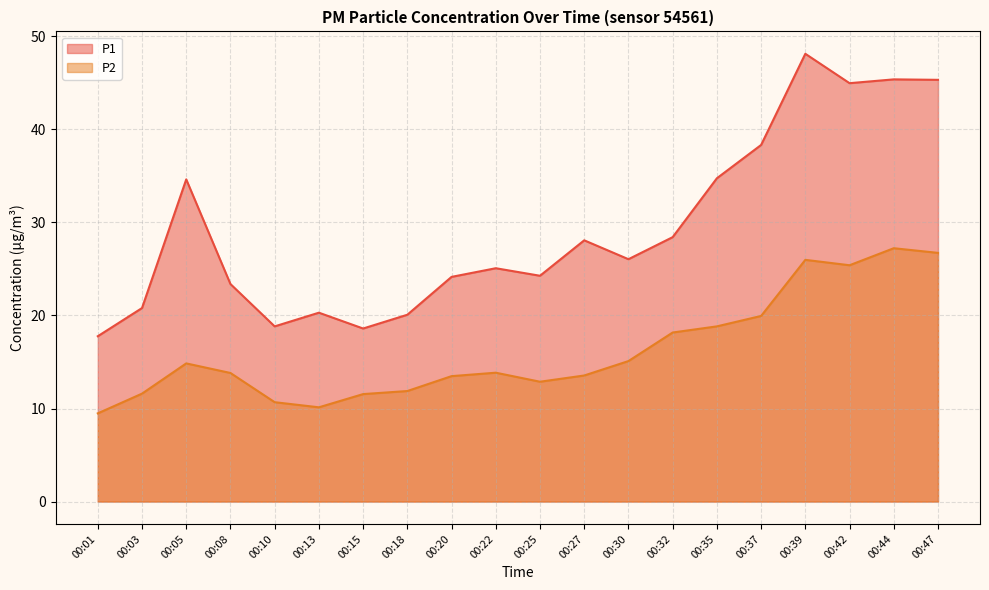

True or false: P1 and P2 cross at least once.

False